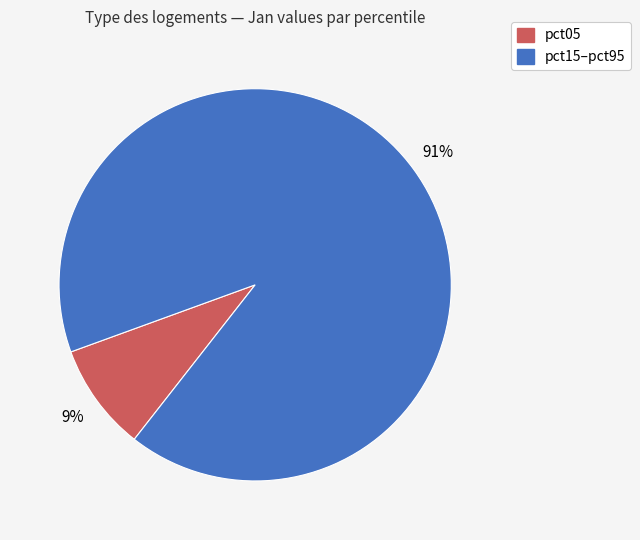

To the nearest percent, what is the difference between the largest and smallest slice percentages?

82%